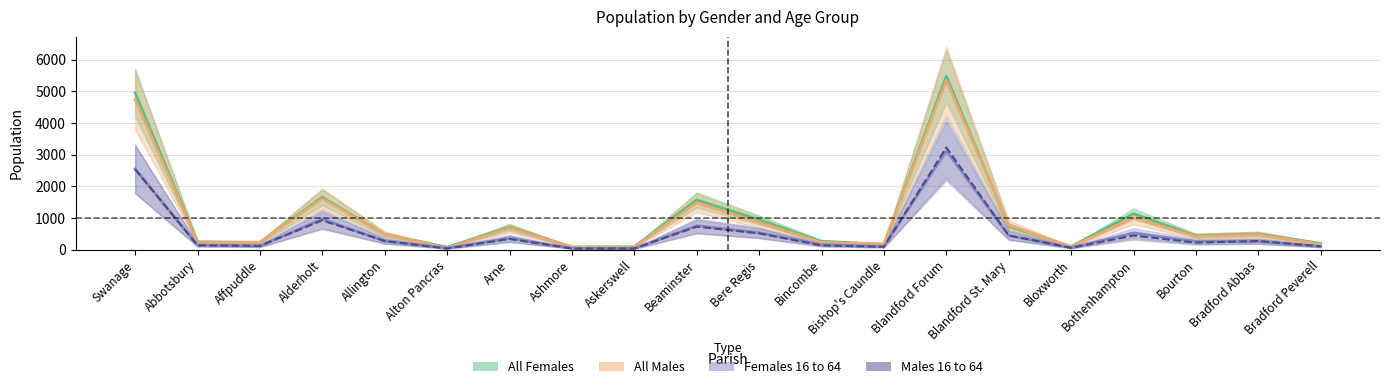

At which label is Females 16 to 64 closest to 1577?

Alderholt